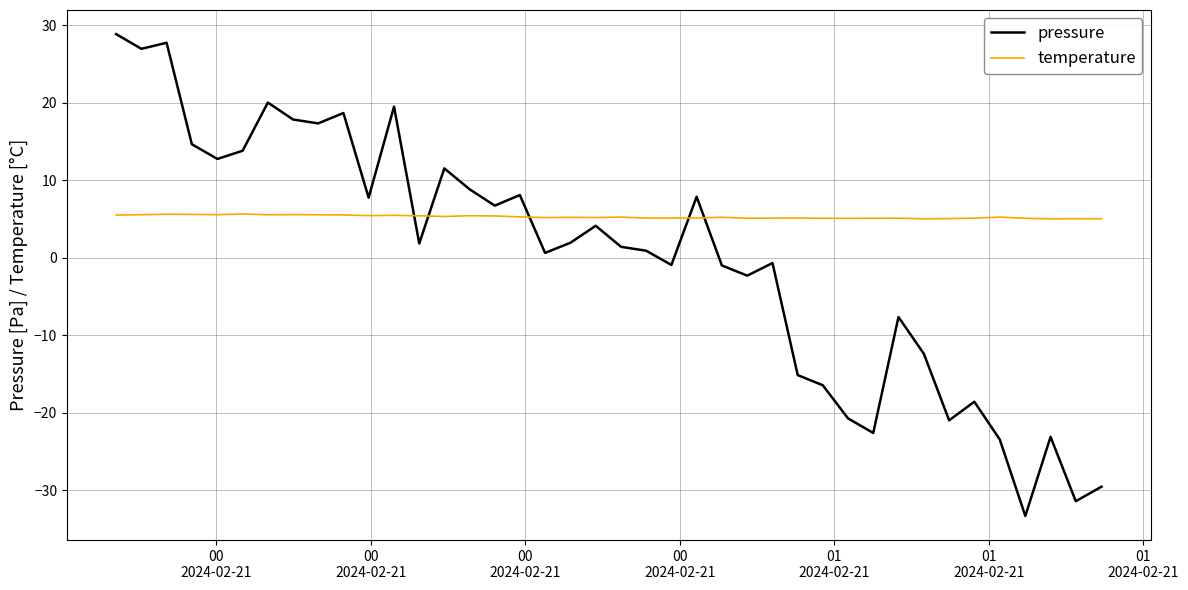

Which series has the largest total across all categories?

temperature